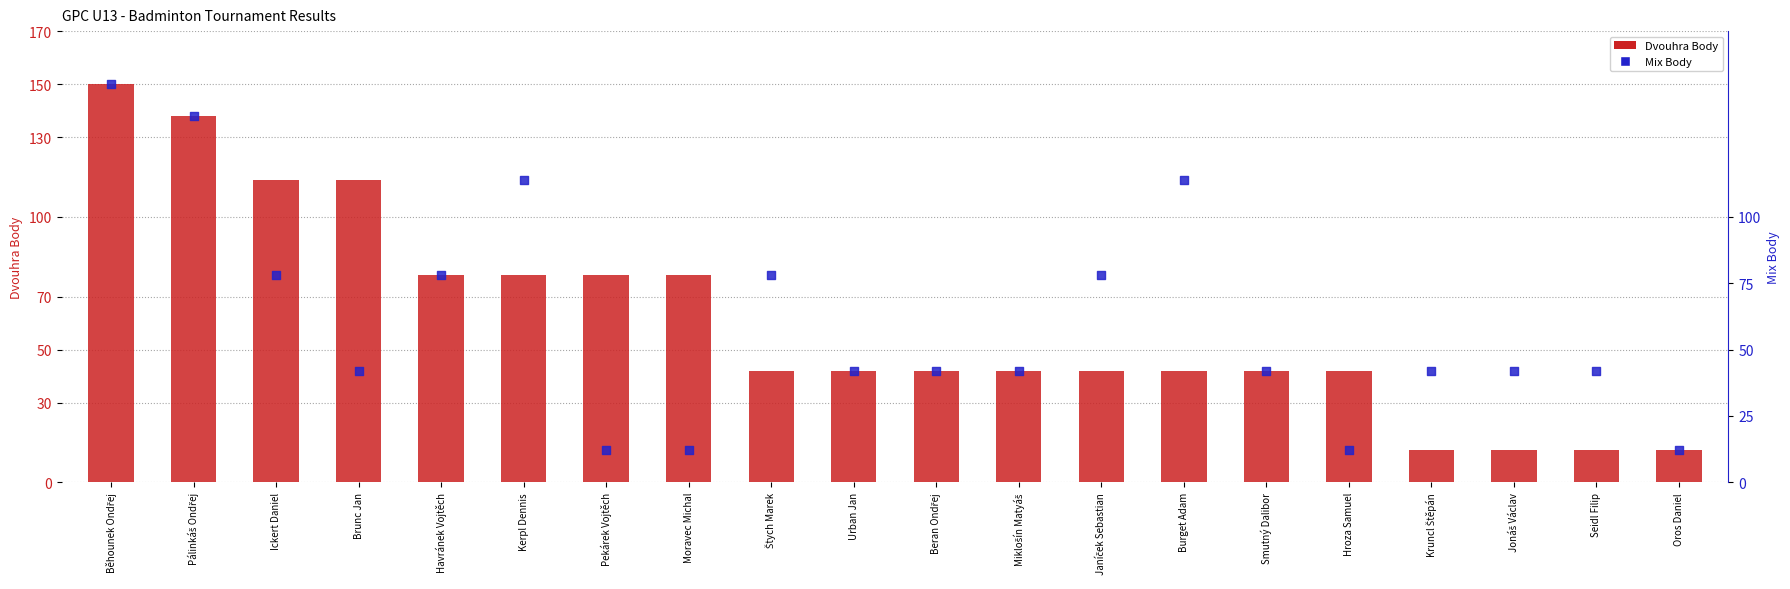

Is the value of Dvouhra Body at Ickert Daniel greater than the value of Mix Body at Seidl Filip?

Yes